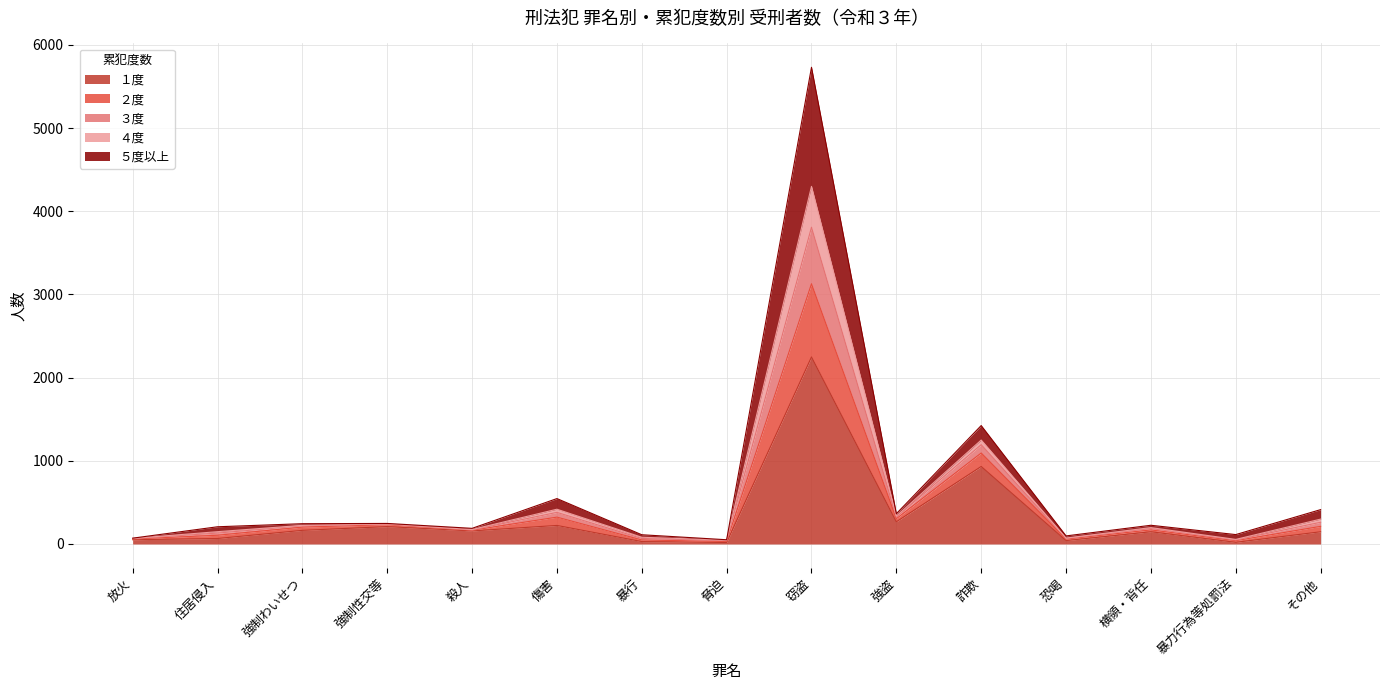

At which category is the sum across all series the highest?

窃盗